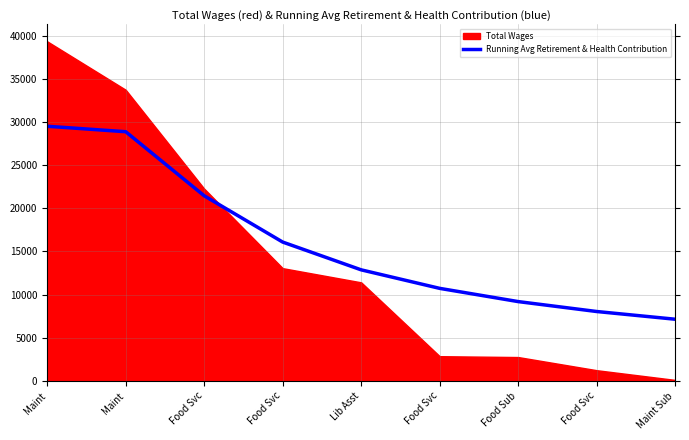

What is the label of the 1st point from the left?

Maint